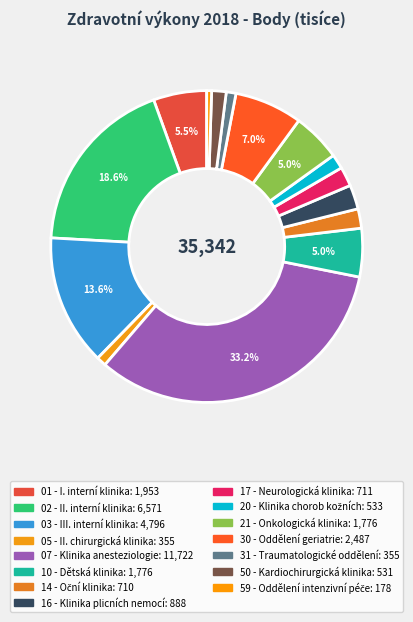

Is it true that 07 - Klinika anesteziologie is 33% of the pie?

True